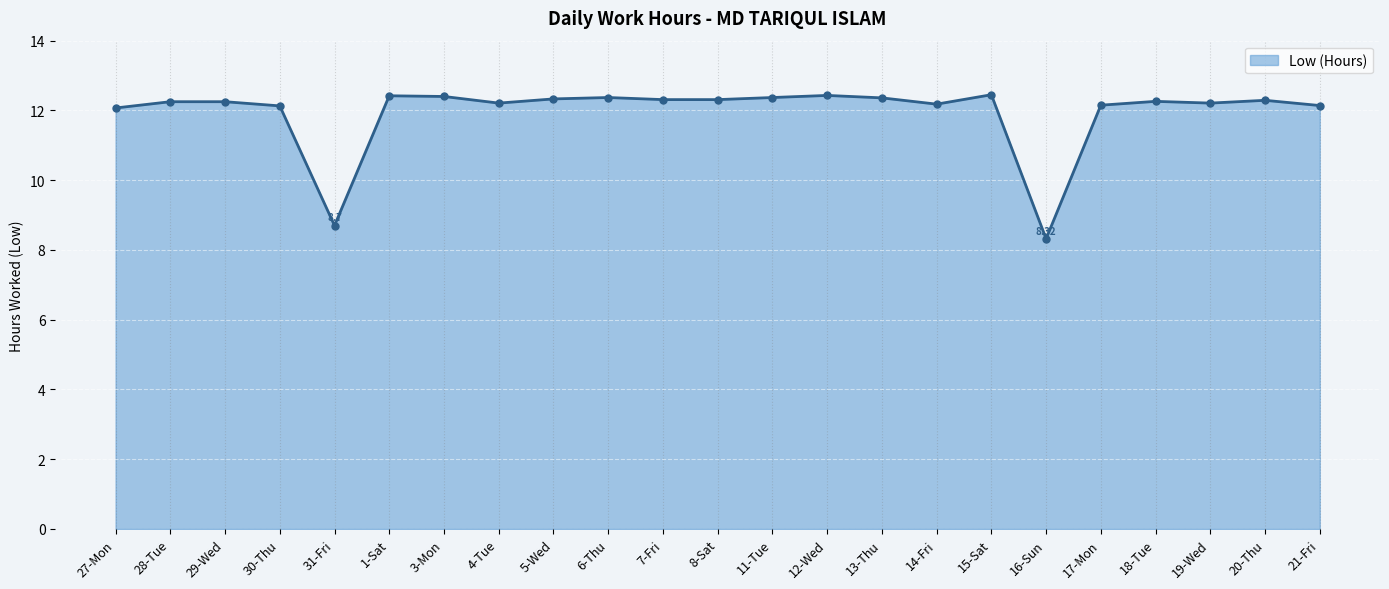

What is the change in value from 29-Wed to 12-Wed?

+0.2